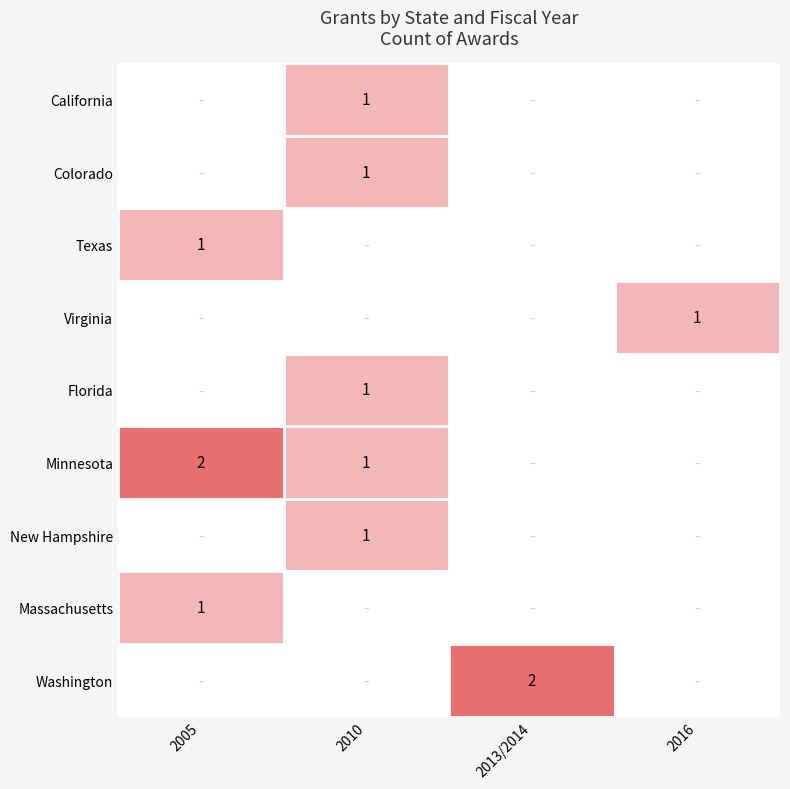

Which label corresponds to the smallest value in the chart?

2005